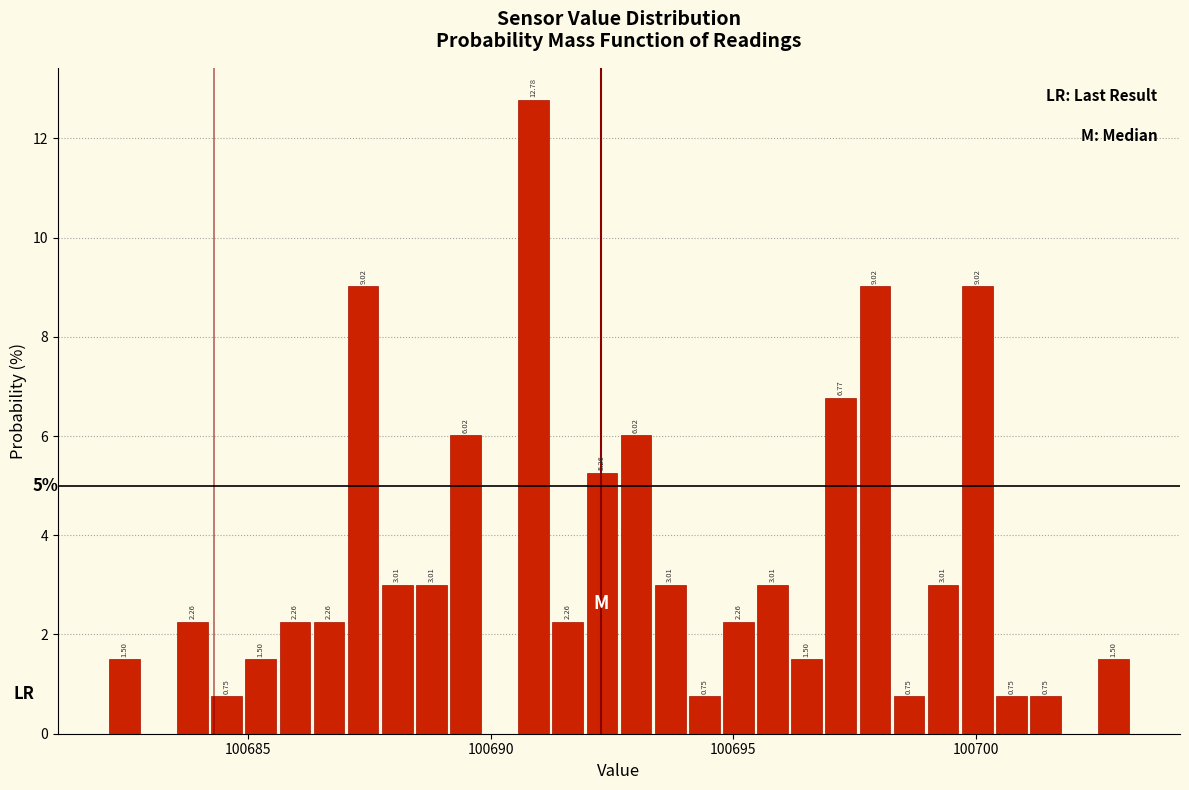

Around what value on the x-axis is the tallest bar? Give the approximate position of its centre, as read against the axis.

100691.0